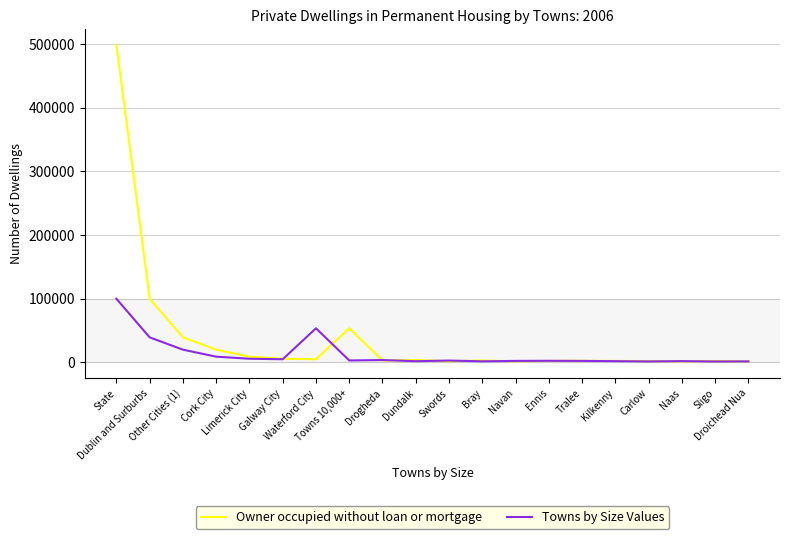

What is the maximum value for Owner occupied without loan or mortgage?

498432